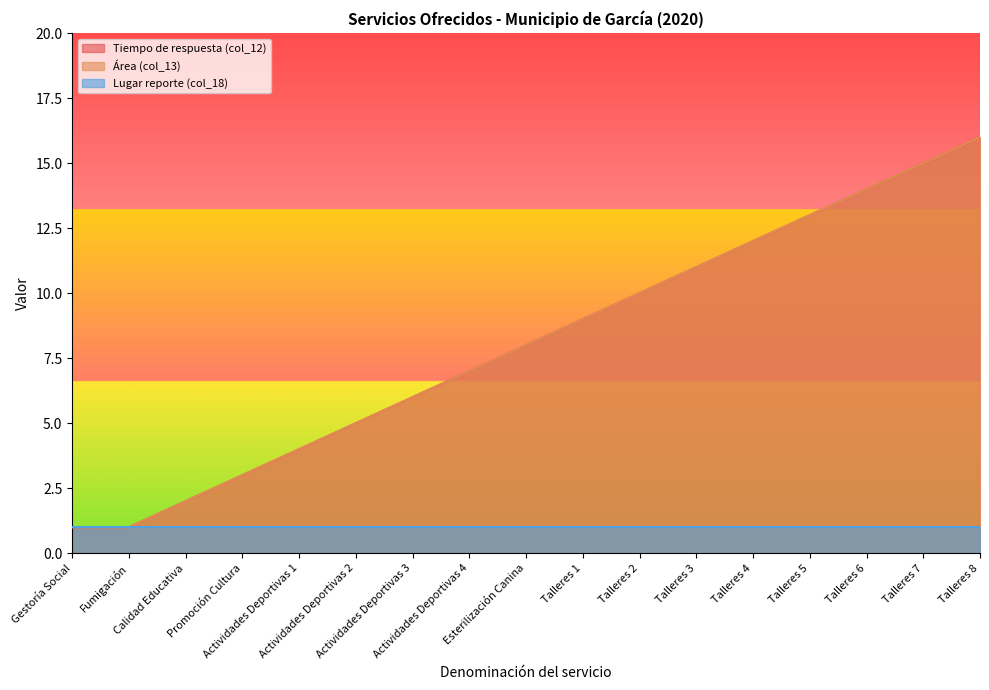

True or false: Tiempo de respuesta (col_12) and Área (col_13) cross at least once.

False